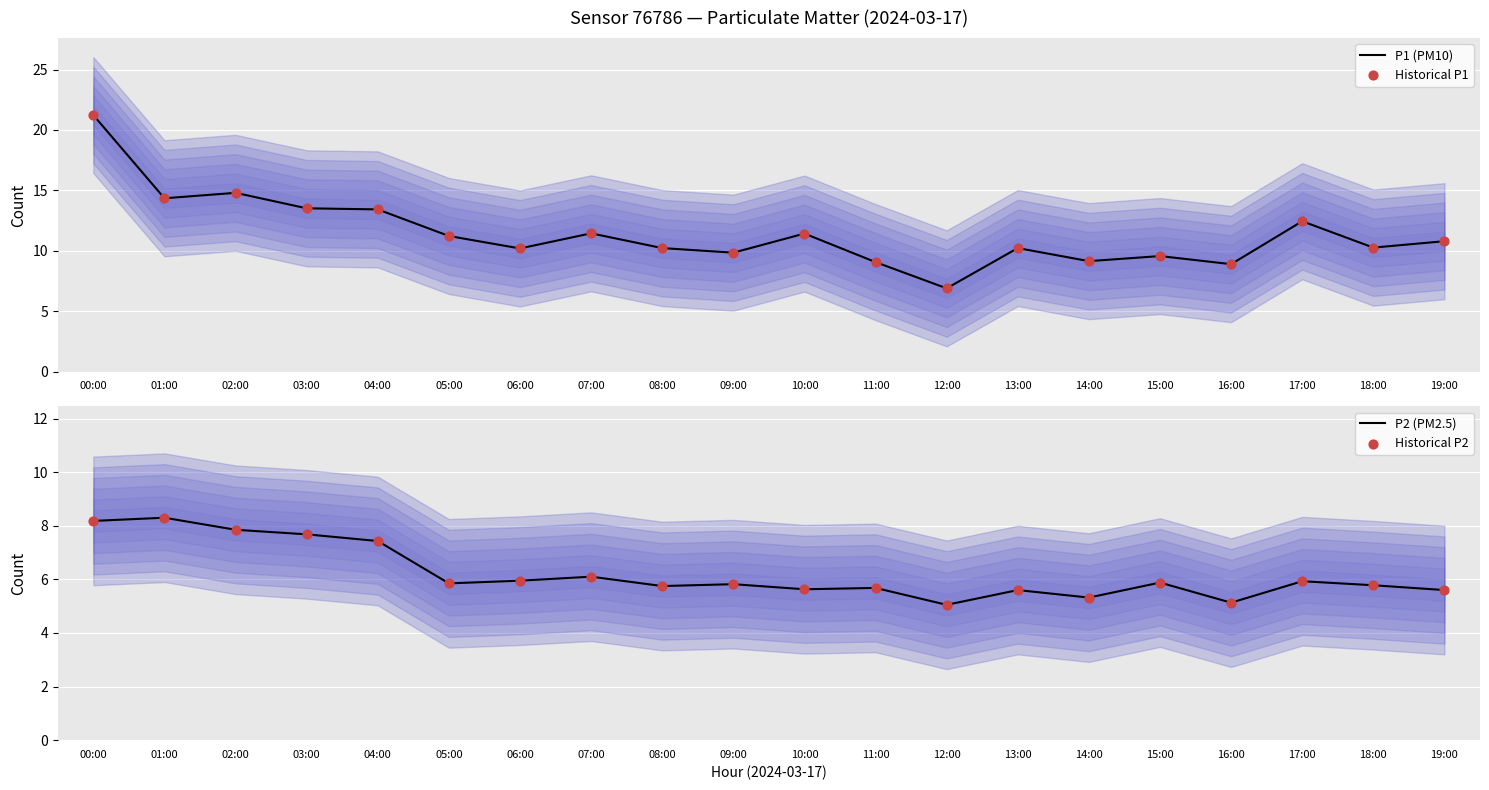

Which series has the largest total across all categories?

P1 (PM10)